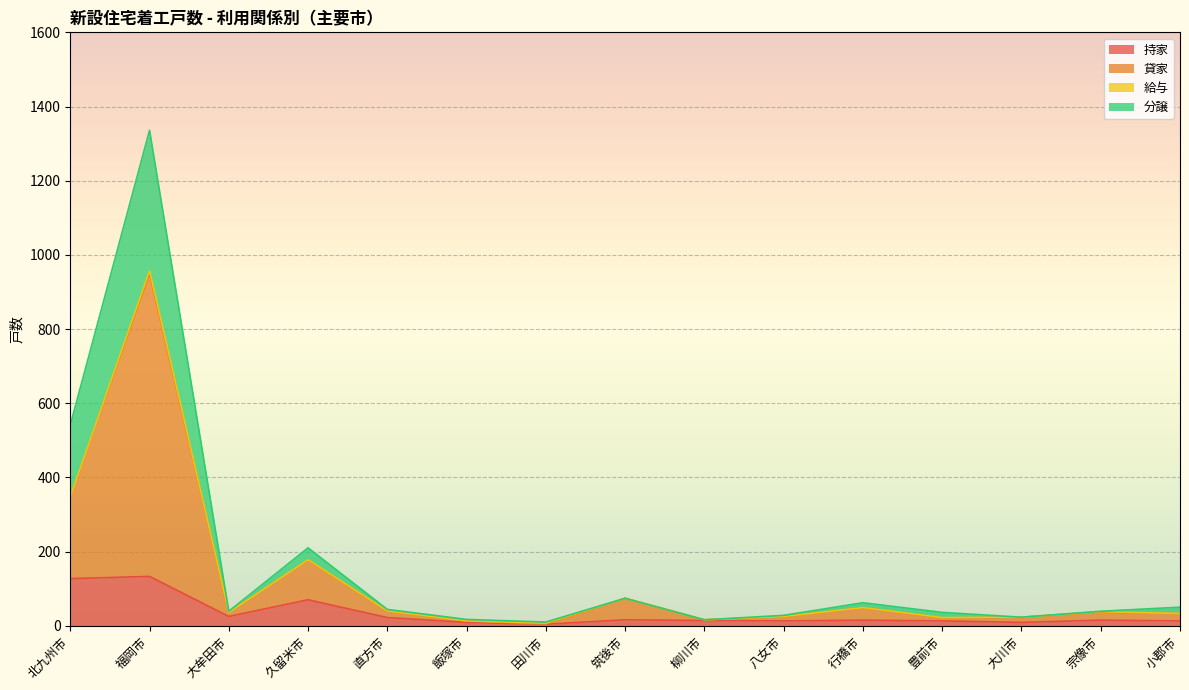

What is the maximum value for 持家?

133